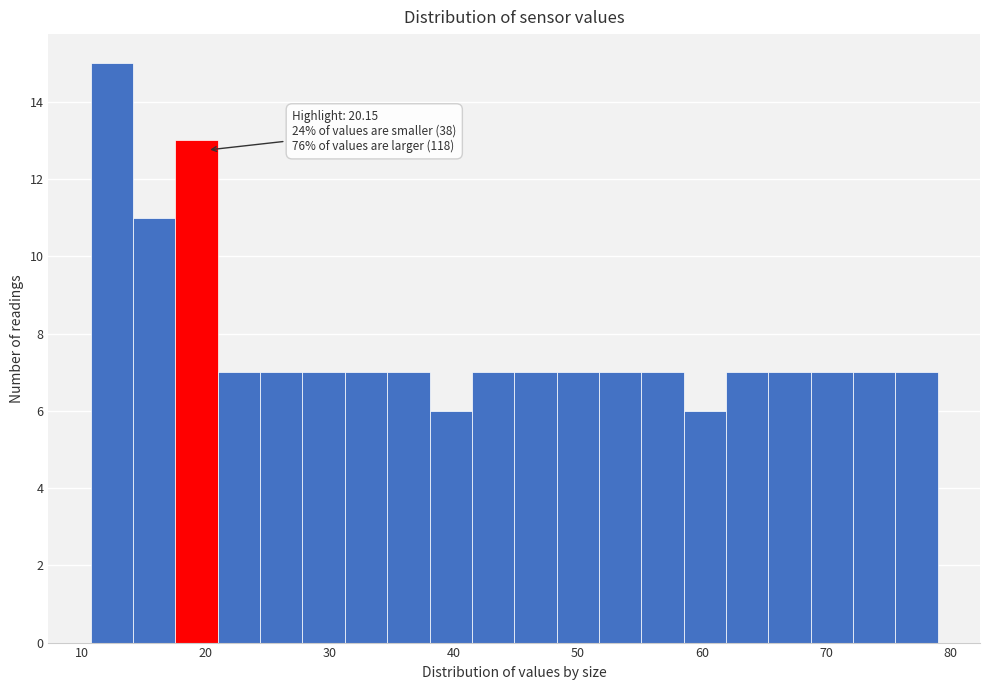

Around what value on the x-axis is the tallest bar? Give the approximate position of its centre, as read against the axis.

12